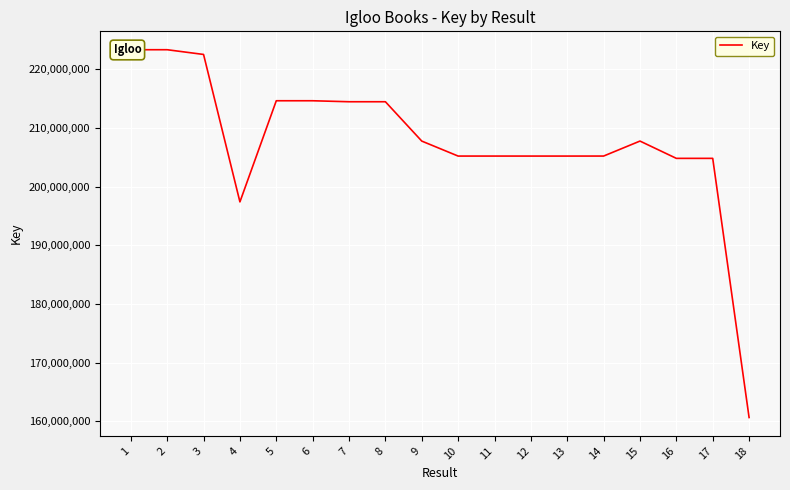

What is the greatest value displayed?

223298018